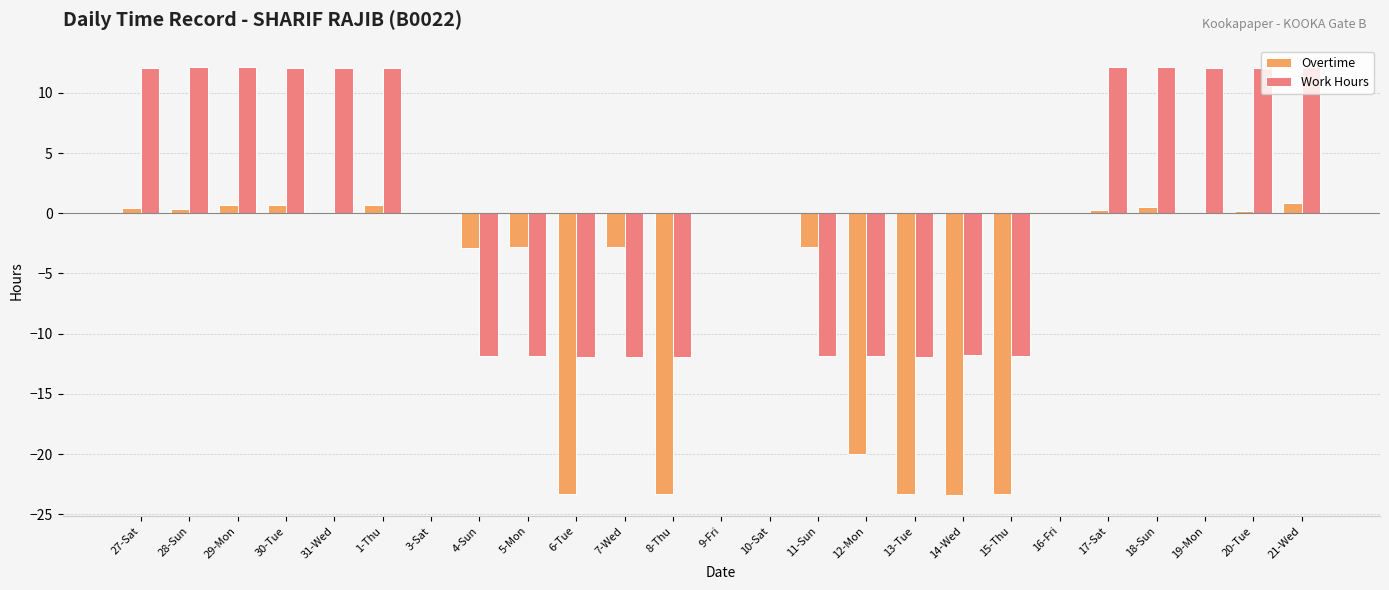

How many distinct data groups are displayed?

2